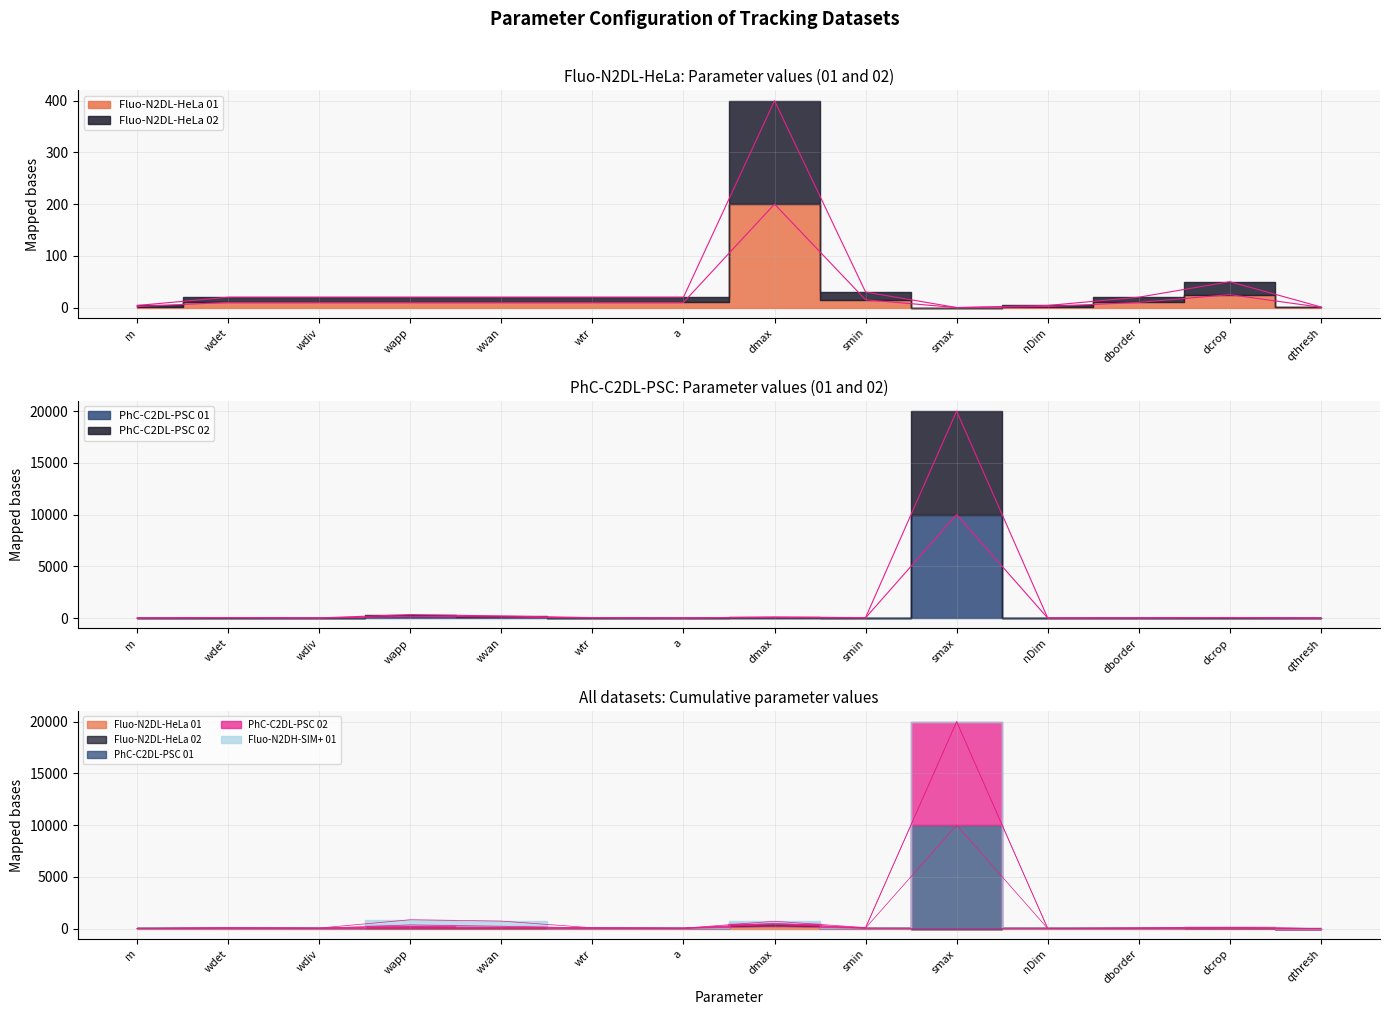

Reading left to right, extract all data points from this chart.

Fluo-N2DL-HeLa 01: 2.0	10.0	10.0	10.0	10.0	10.0	10.0	200.0	15.0	0.0	2.0	10.0	25.0	0.6
Fluo-N2DL-HeLa 02: 4.0	20.0	20.0	20.0	20.0	20.0	20.0	400.0	30.0	0.0	4.0	20.0	50.0	1.2
PhC-C2DL-PSC 01: 2.0	30.0	3.3	165.0	100.0	20.0	5.0	50.0	20.0	10001.0	2.0	10.0	25.0	0.5
PhC-C2DL-PSC 02: 4.0	40.0	13.3	330.0	200.0	40.0	10.0	100.0	40.0	20002.0	4.0	20.0	50.0	0.9